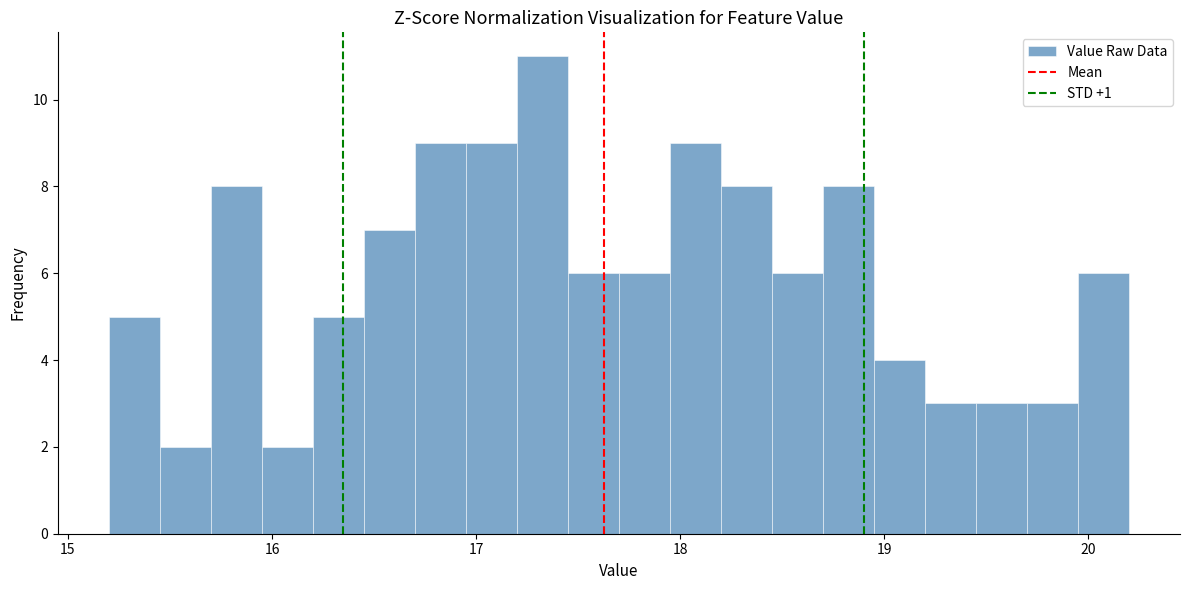

Around what value on the x-axis is the tallest bar? Give the approximate position of its centre, as read against the axis.

17.3